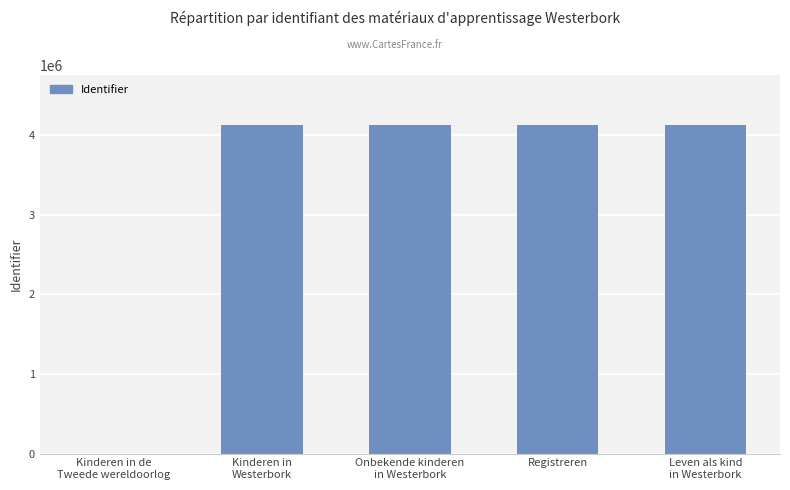

What is the ratio of the value at Onbekende kinderen
in Westerbork to the value at Kinderen in
Westerbork?

1.0